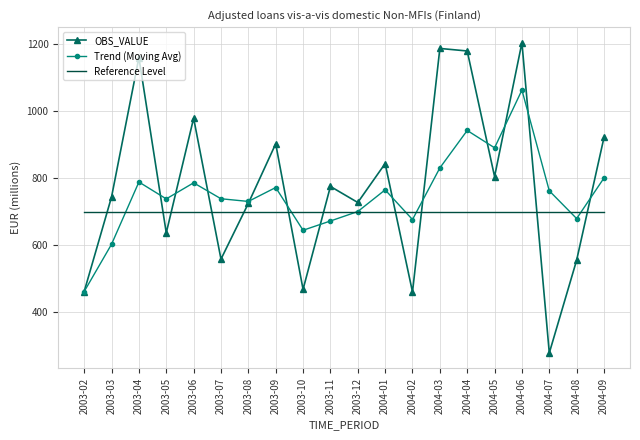

What is the approximate value of OBS_VALUE at 2004-08?

554.8